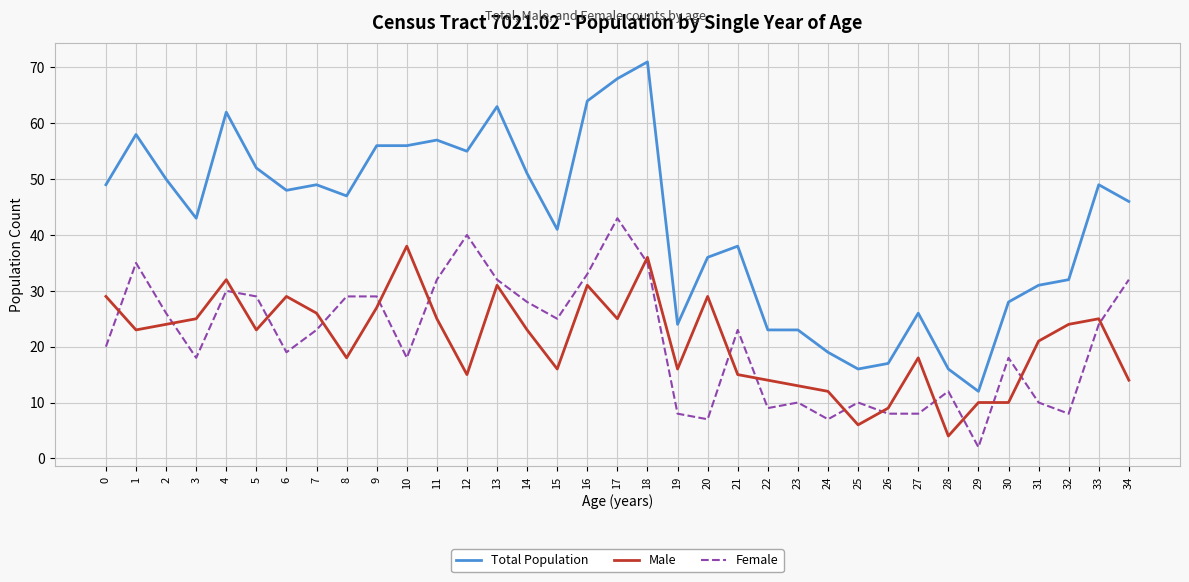

At which label is Male closest to 21?

31